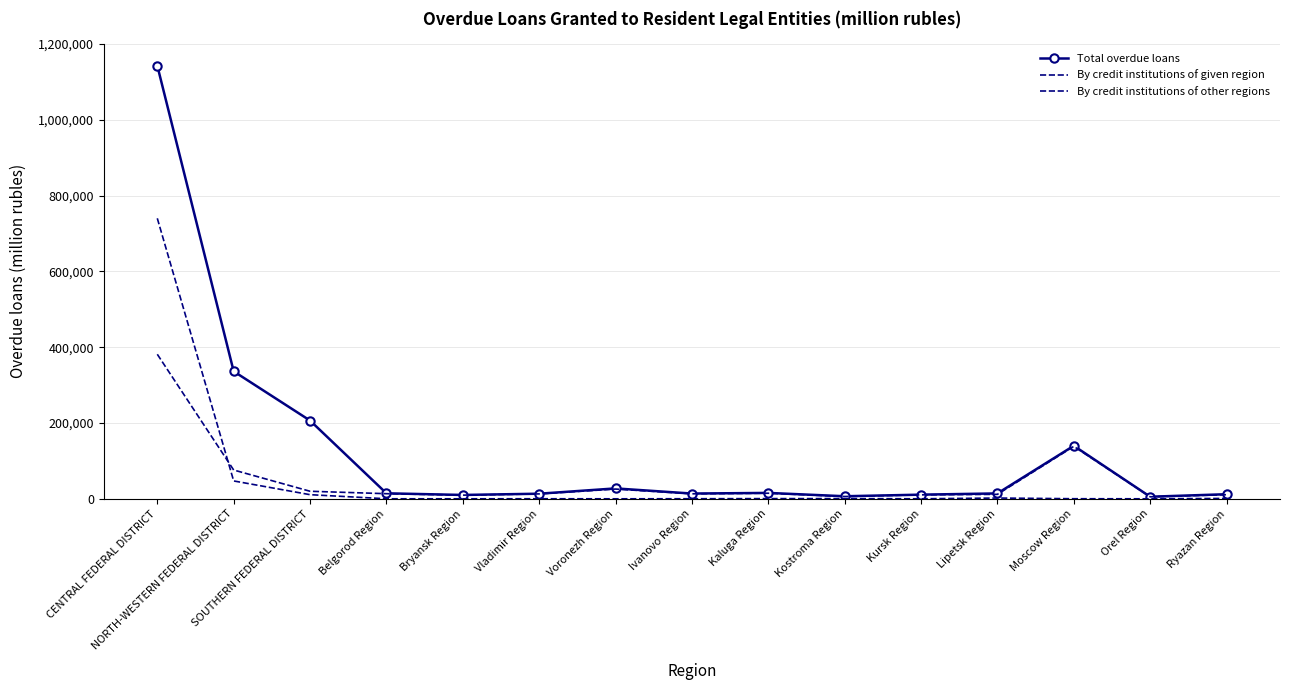

Which category has the highest value across all series?

CENTRAL FEDERAL DISTRICT